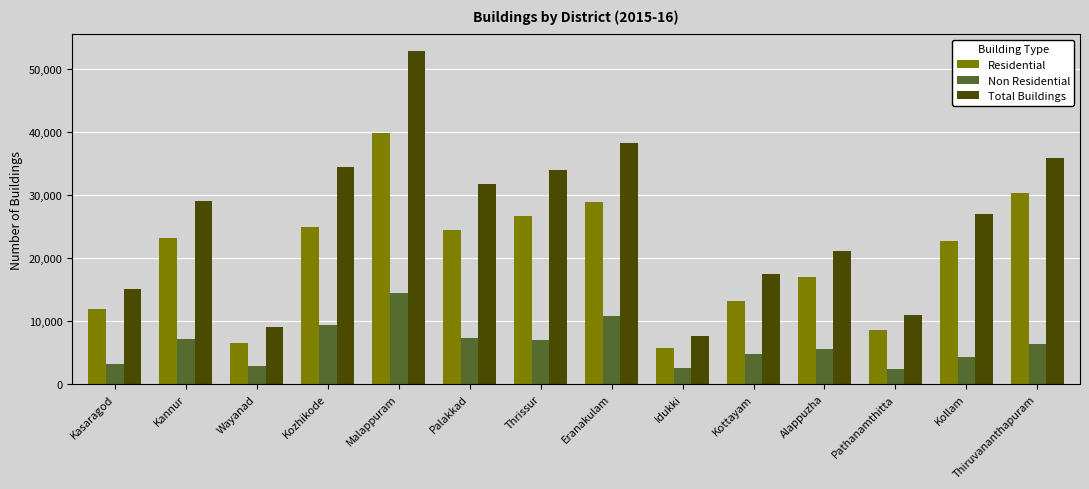

List the series in order of their overall mean, lowest first.

Non Residential, Residential, Total Buildings